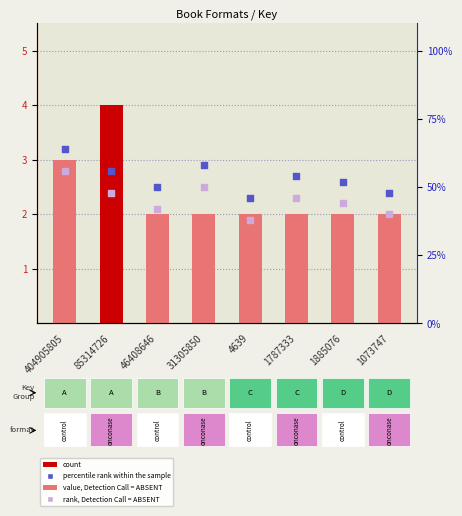

Which series has the largest Y range (max minus min)?

count